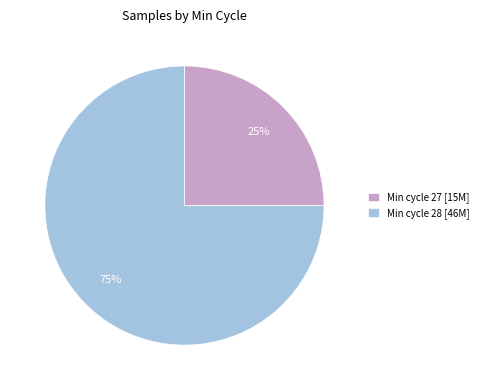

Is there any slice that represents more than half of the pie?

Yes